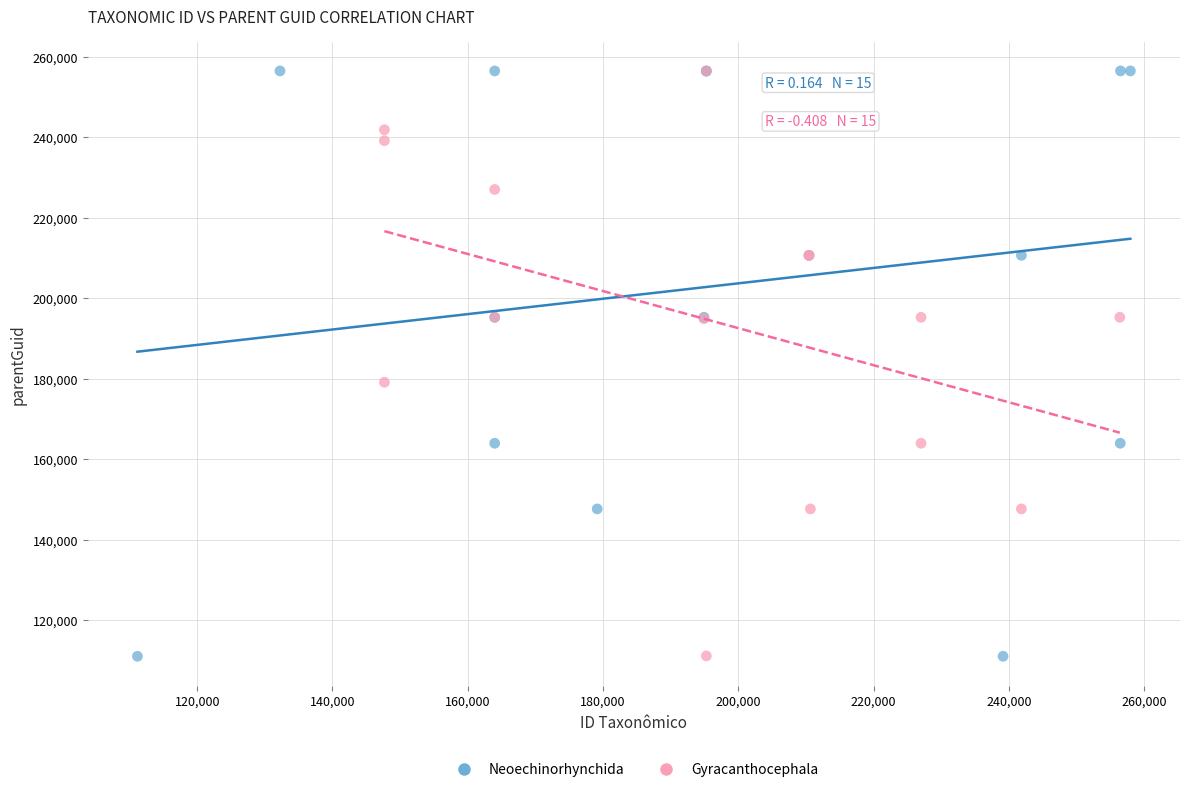

Which series has the largest Y range (max minus min)?

Neoechinorhynchida